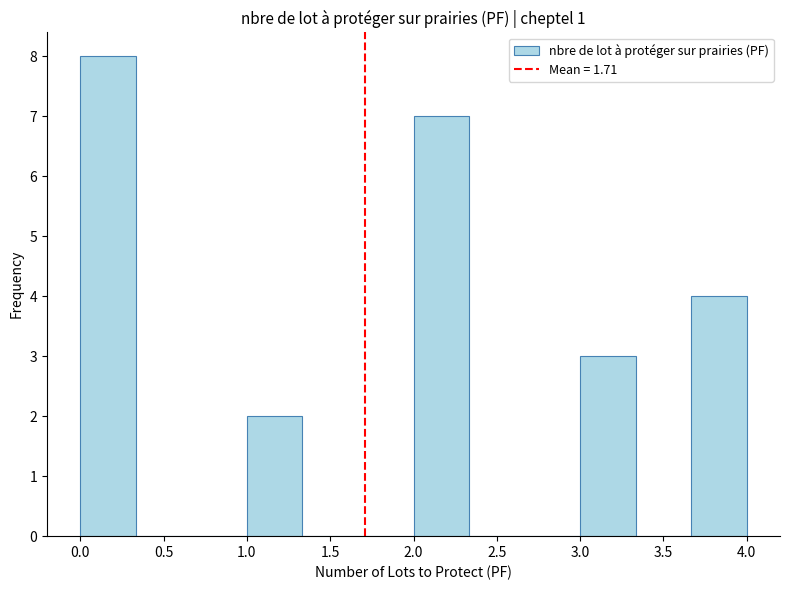

What is the height of the bar covering 3.65 to 4.00 on the x-axis? Neither the bar edges nor the heights are printed on the chart, so give them approximately, as read against the axes.

4